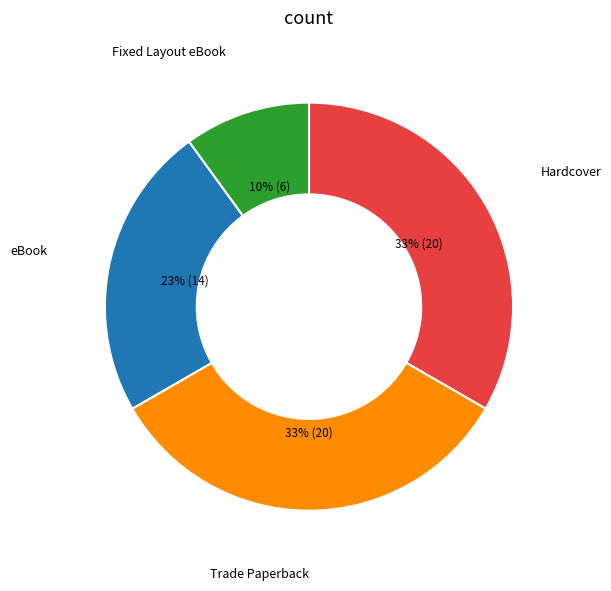

Count the number of slices in the pie.

4